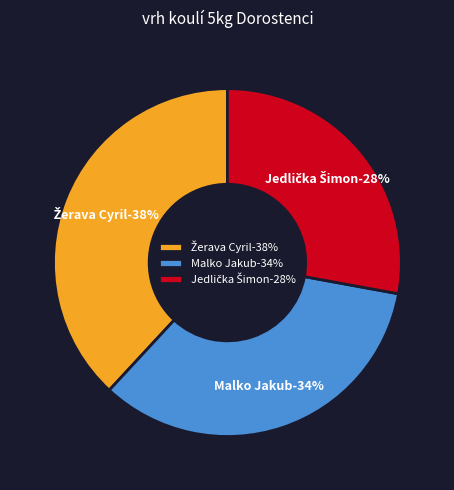

Count the number of slices in the pie.

3